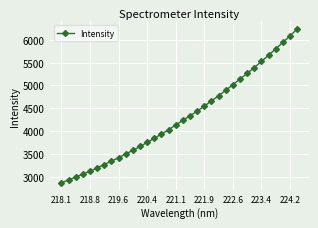

True or false: the data has more than 2 interior local peaks.

False